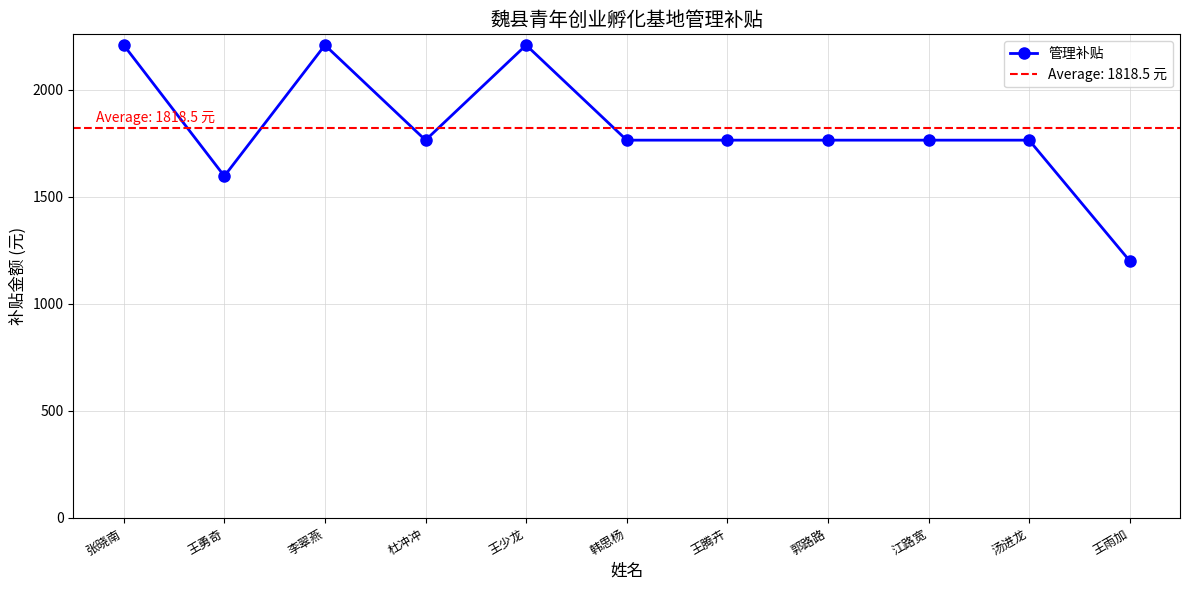

Count the values in the range 1764 to 2208.

9